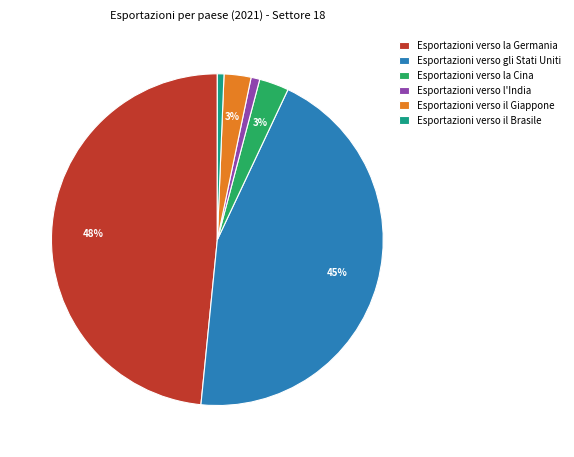

Is it true that Esportazioni verso il Giappone is 3% of the pie?

True